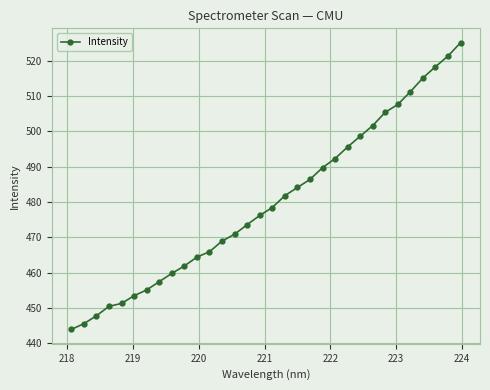

True or false: there are more than 2 points higher than both neighbors.

False